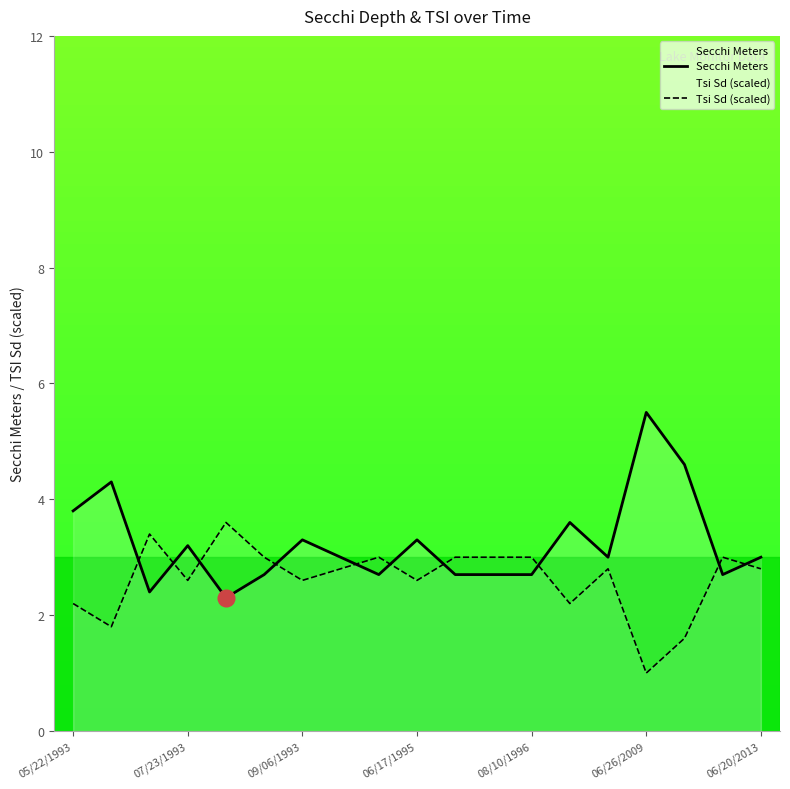

Which category has the highest value across all series?

06/26/2009